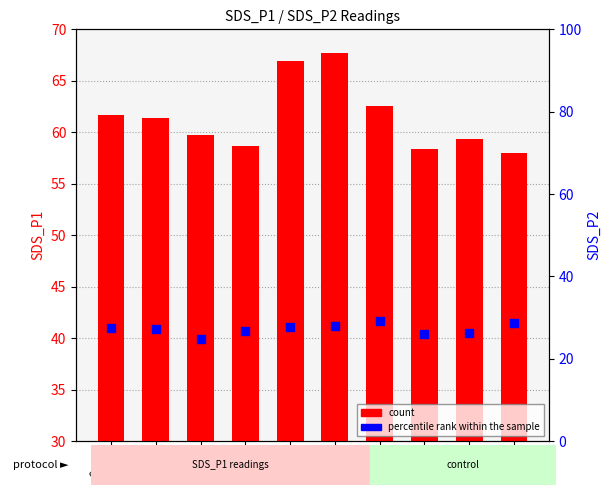

Which series has the largest total across all categories?

count